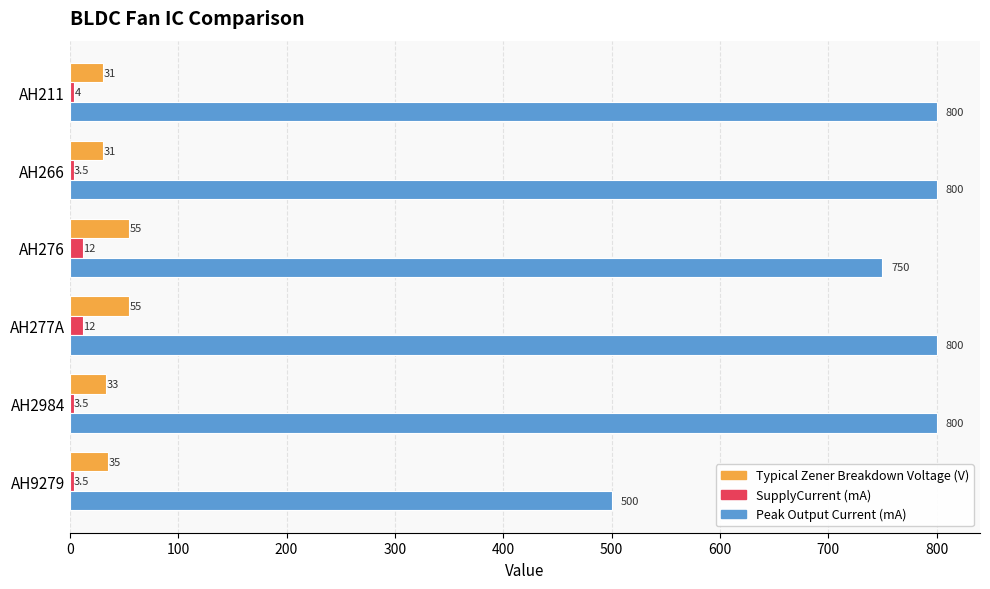

What is the average value of the Typical Zener Breakdown Voltage (V) series?

40.0